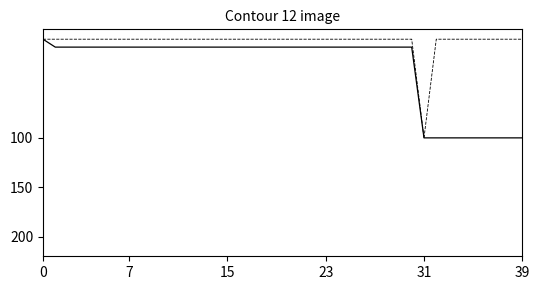

What is the maximum value shown in the chart?

100.0